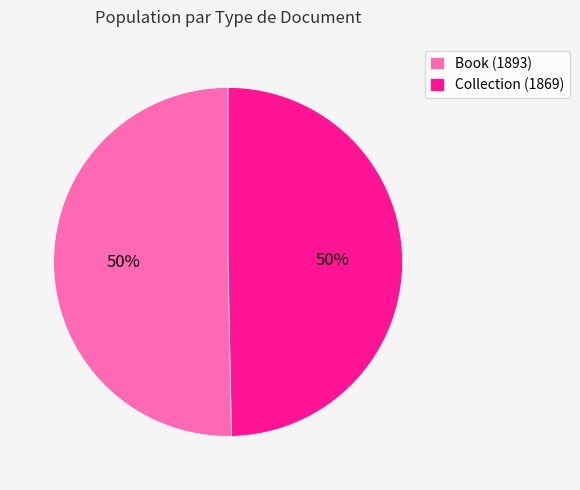

To the nearest percent, what portion does Collection (1869) represent?

50%